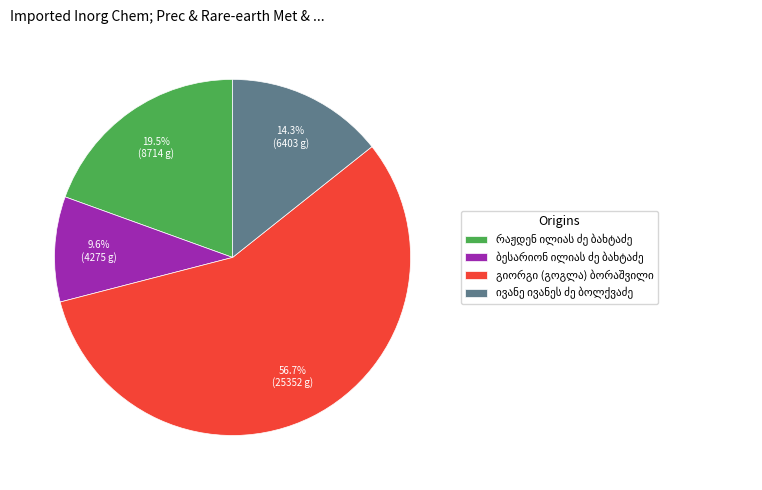

Is there a majority slice in this chart?

Yes